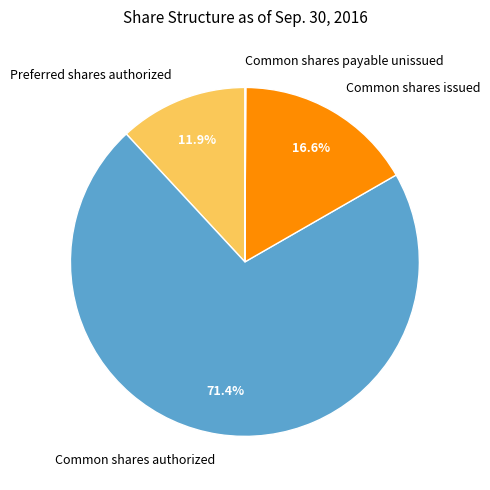

Which has a higher value, Common shares authorized or Preferred shares authorized?

Common shares authorized